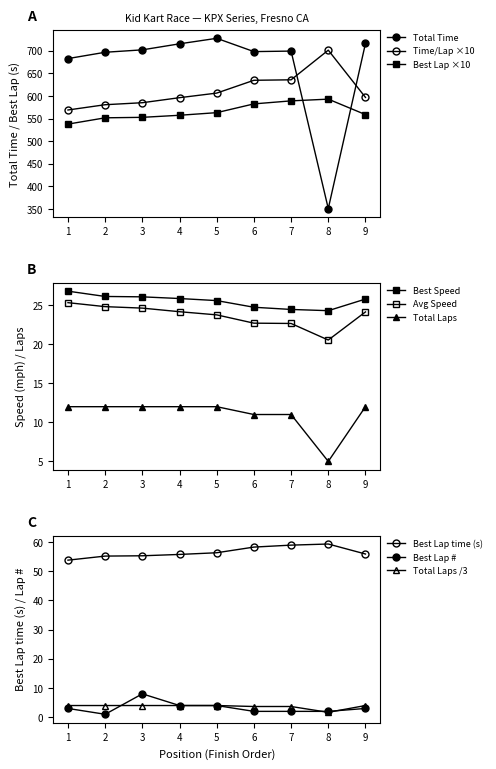

How many data points in Best Lap time are less than 55?

1